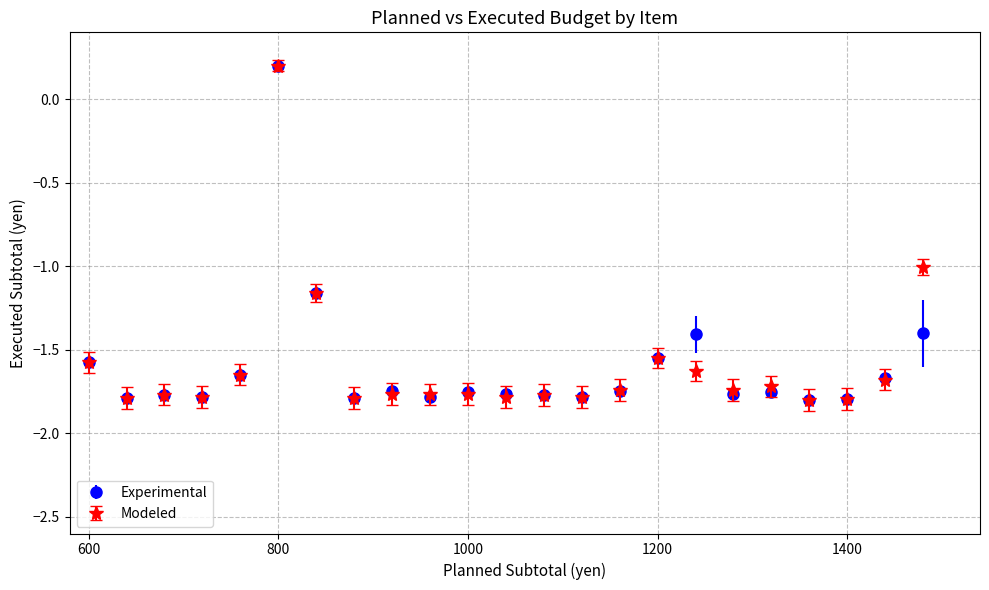

True or false: Experimental has more than 1 points higher than both neighbors.

True